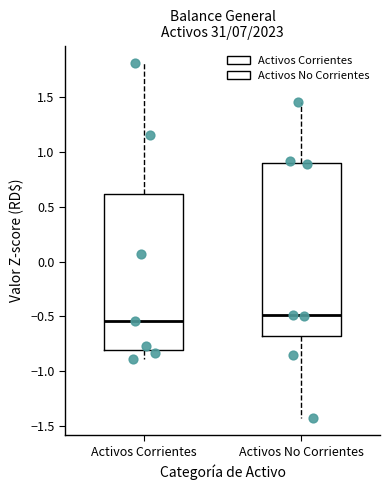

Which box's median line is the lowest?

Activos Corrientes